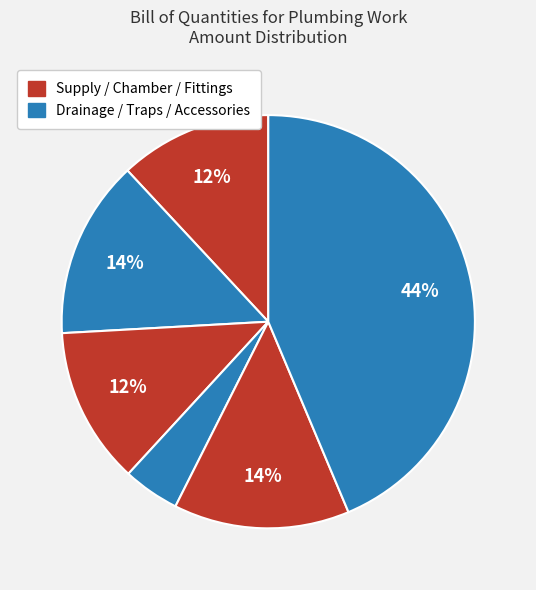

Is there any slice that represents more than half of the pie?

No